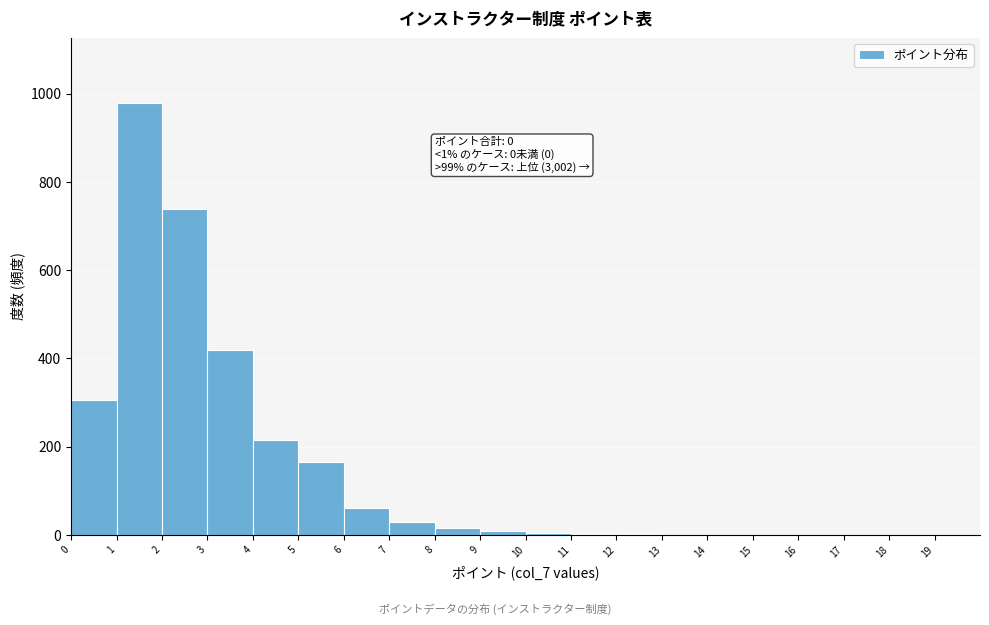

Over which range of the x-axis is the bar tallest?

1 to 2